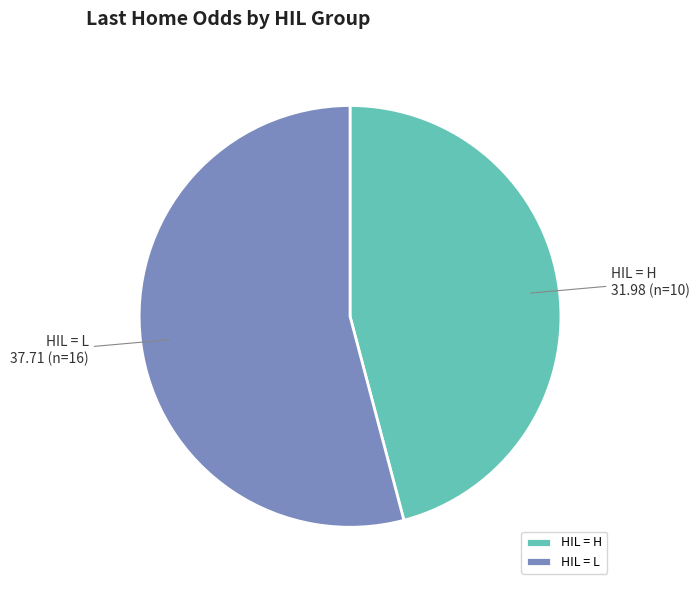

The HIL = H slice represents 46% of the pie. True or false?

True